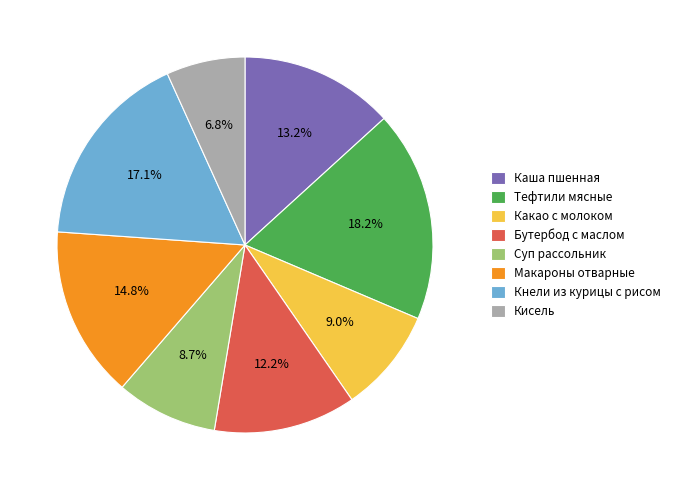

Does Каша пшенная account for over 50% of the chart?

No